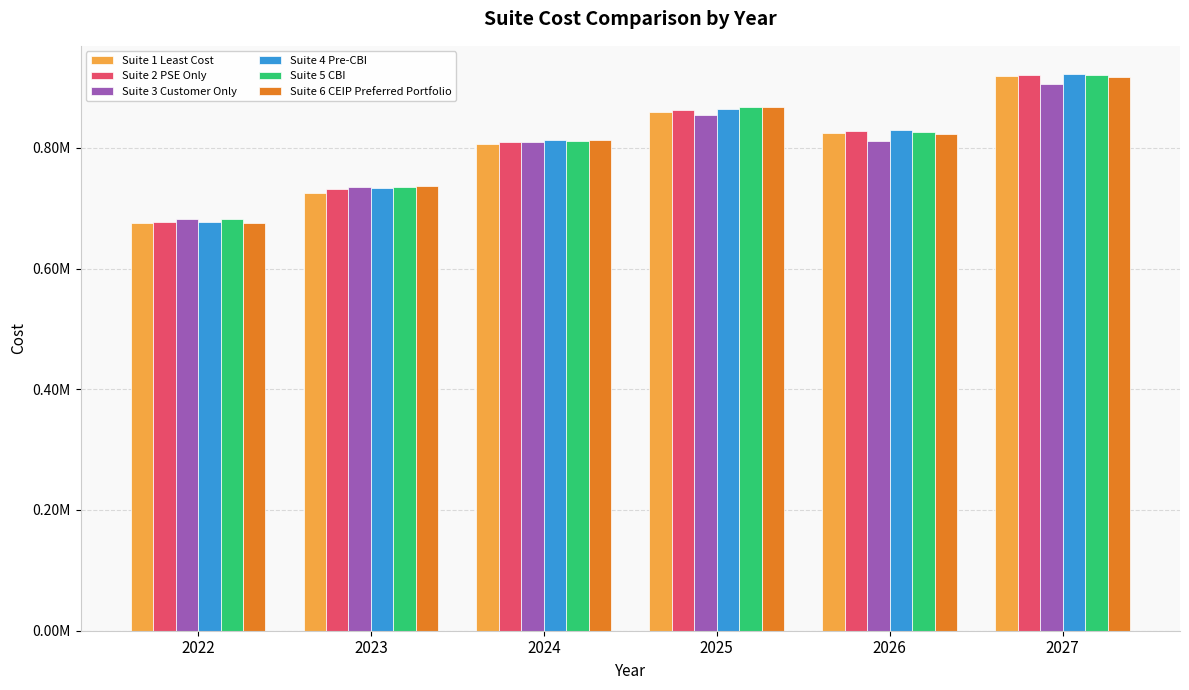

Between 2025 and 2023, which is larger?

2025